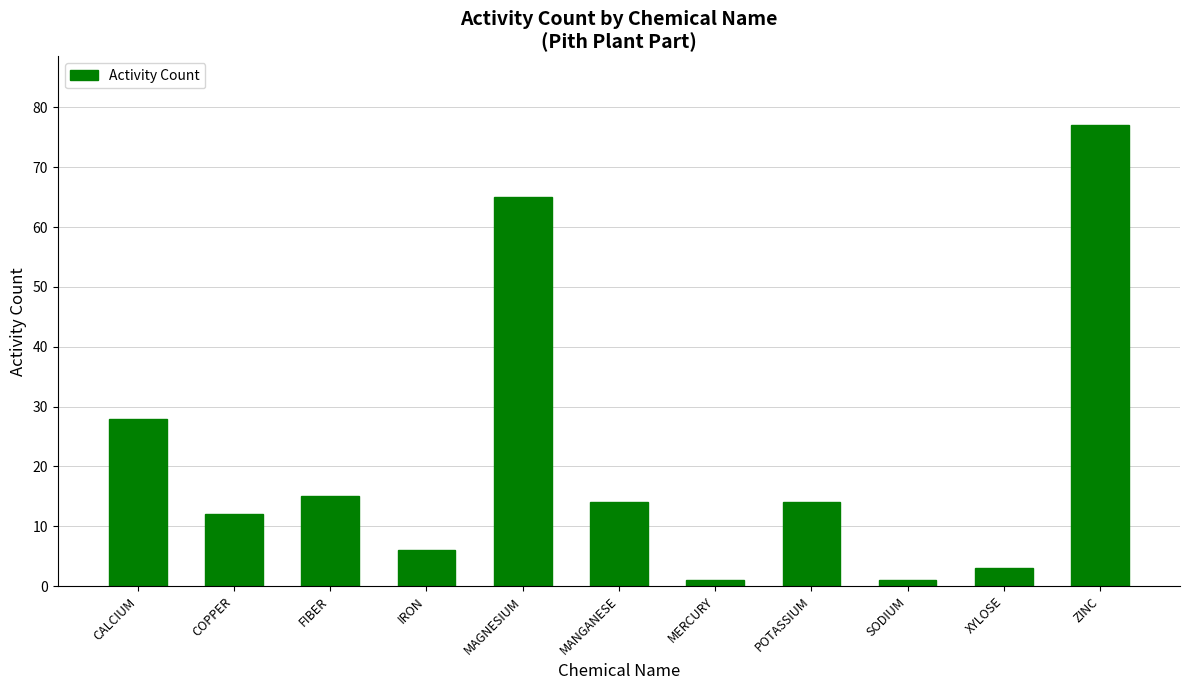

What is the change in value from MAGNESIUM to SODIUM?

-64